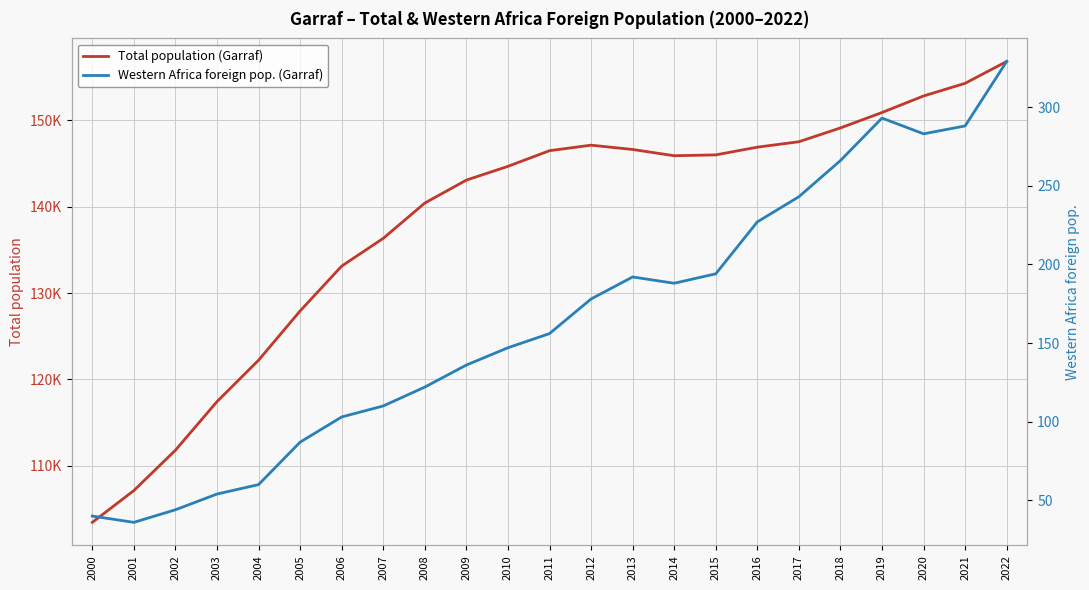

Where is Total population (Garraf) nearest to the value 130130?

2005